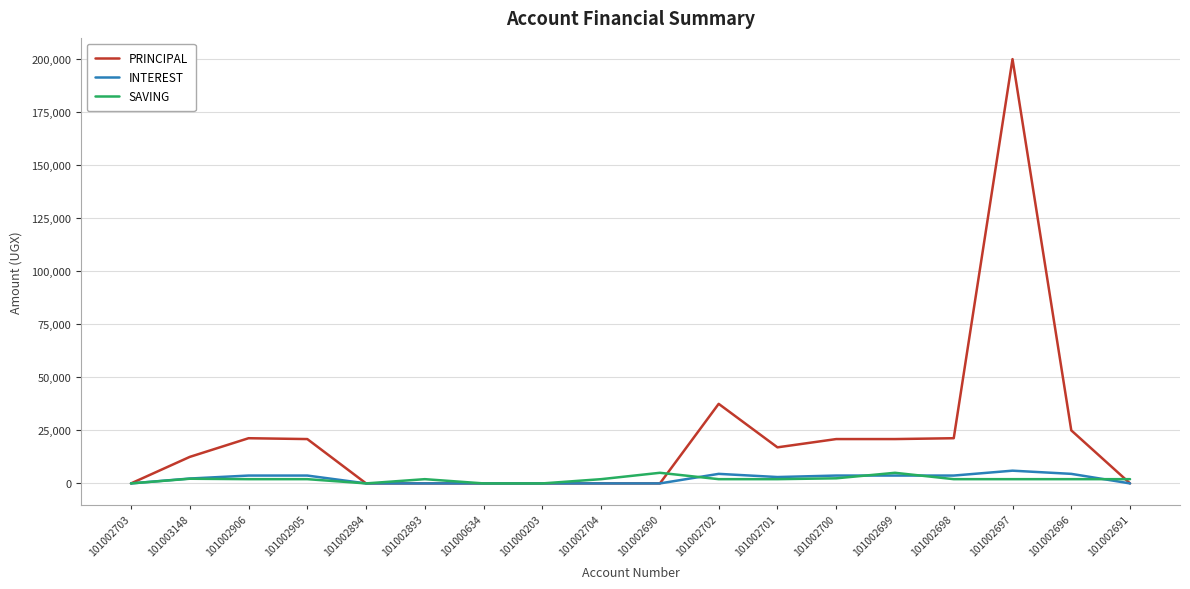

At which category is the sum across all series the highest?

101002697